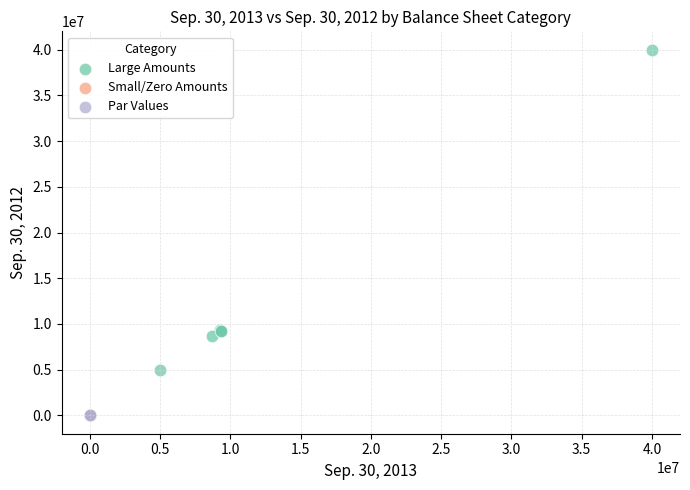

Which series reaches the maximum Y coordinate?

Large Amounts